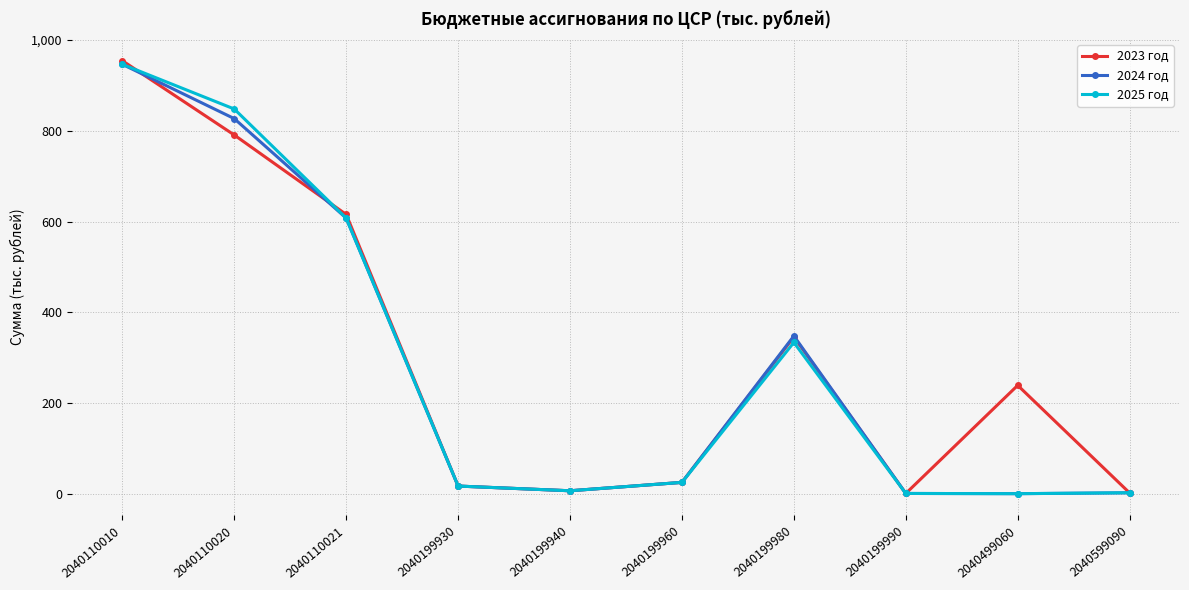

How many values in the 2025 год series exceed 24?

5